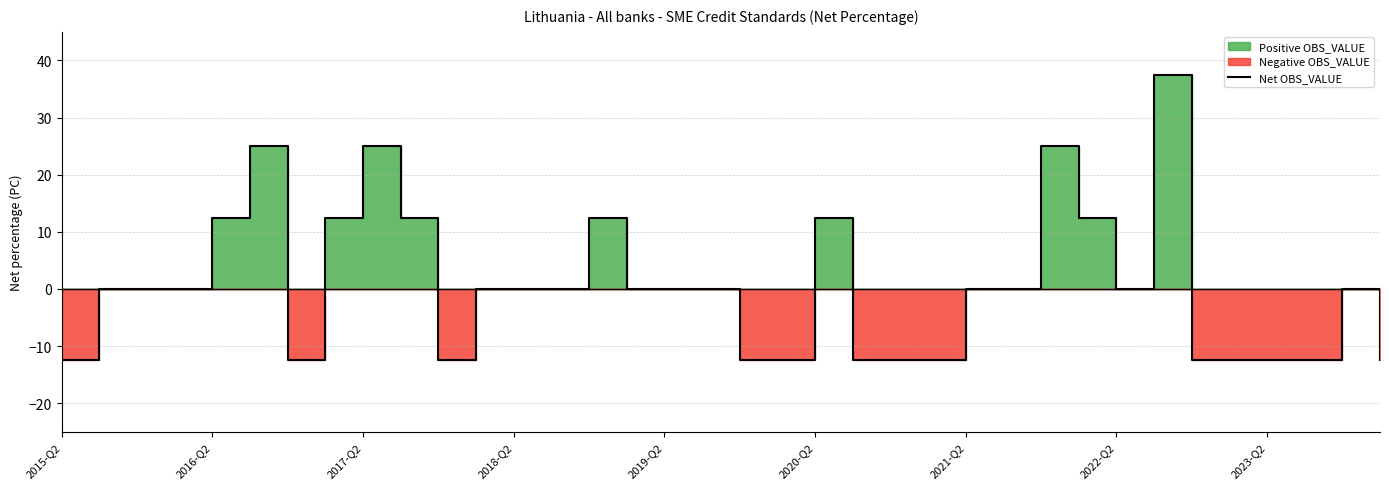

What is the smallest value displayed?

-12.5